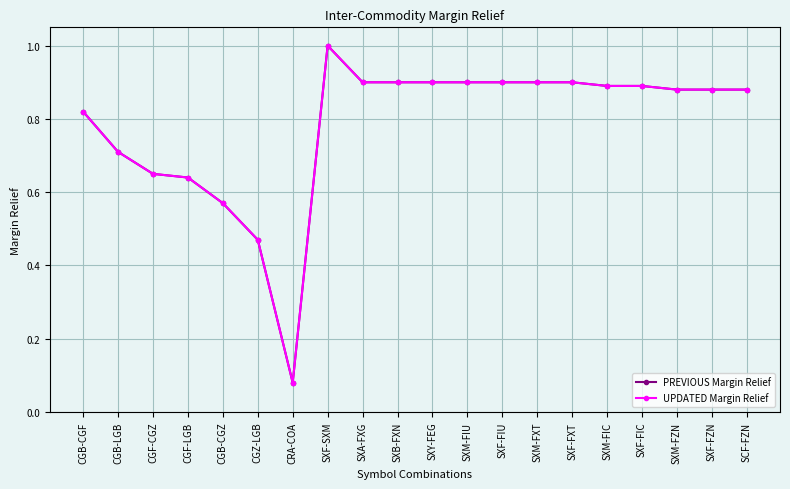

What is the difference between the second highest and minimum values in the PREVIOUS Margin Relief series?

0.8